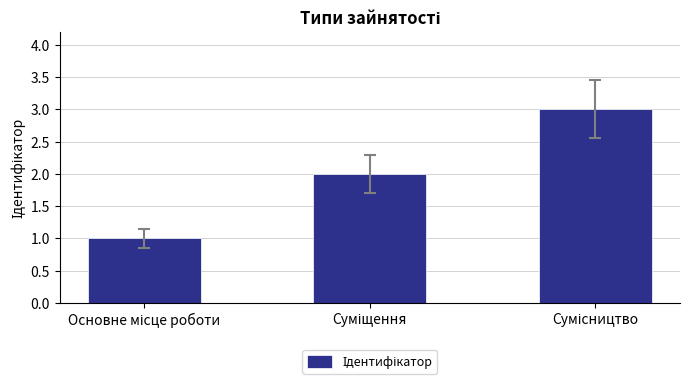

What is the value of the 3rd bar from the left?

3